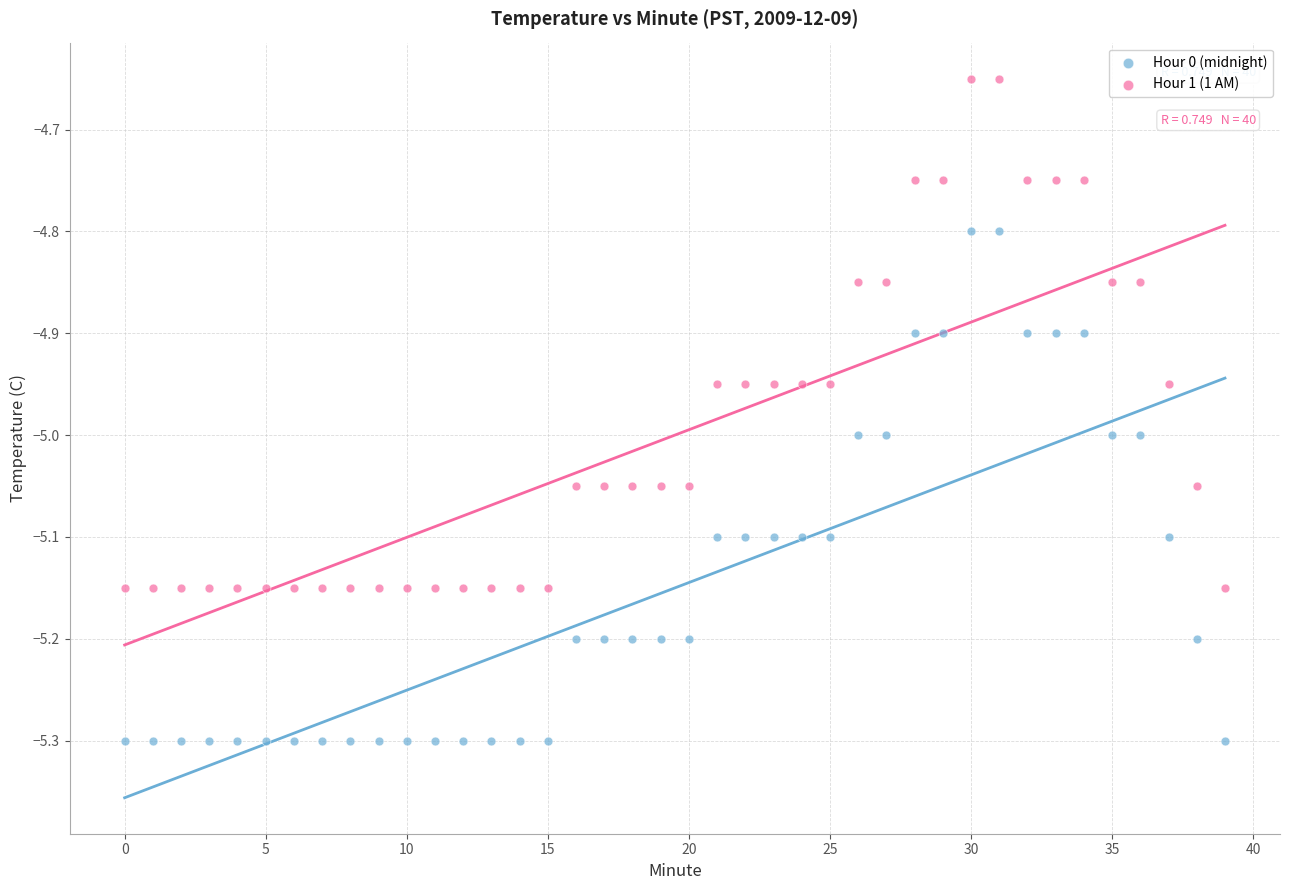

Which series contains the highest Y value?

Hour 1 (1 AM)